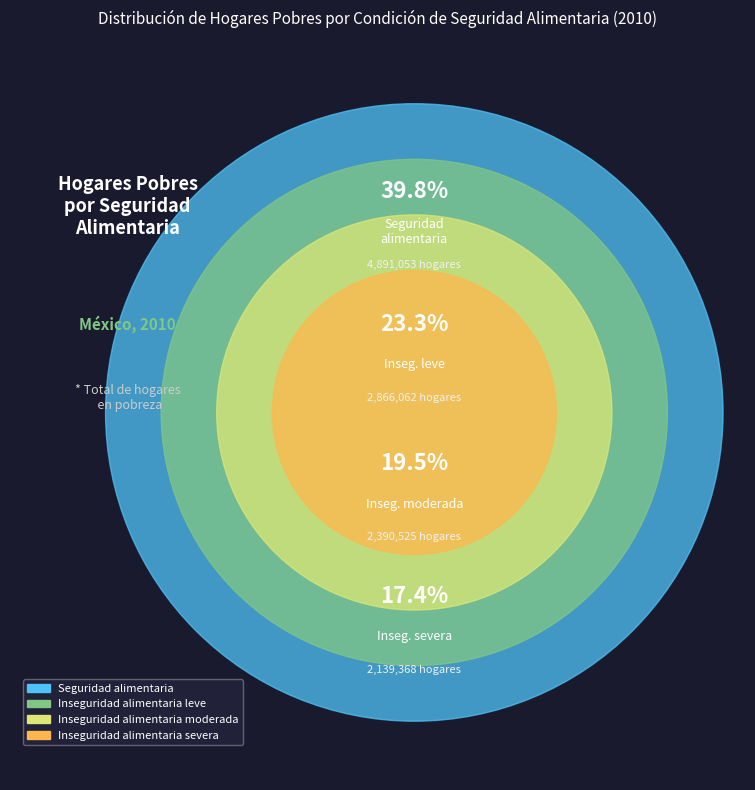

The Inseguridad alimentaria severa slice represents 24% of the pie. True or false?

False